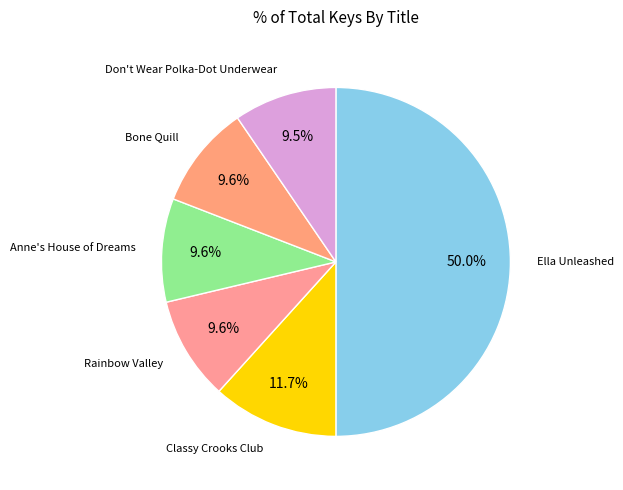

What is the majority slice?

Ella Unleashed